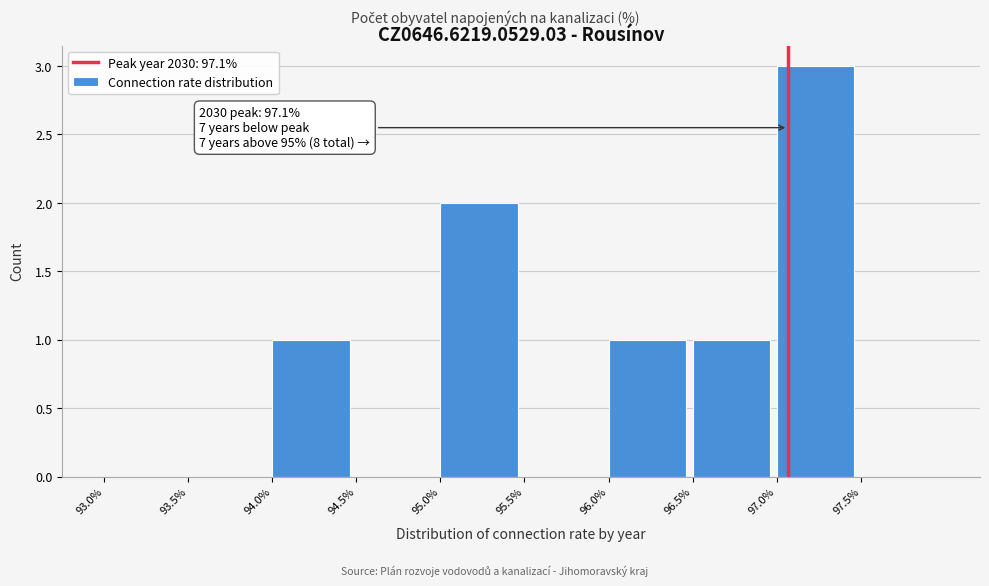

Which range on the x-axis has the tallest bar?

97.0 to 97.5